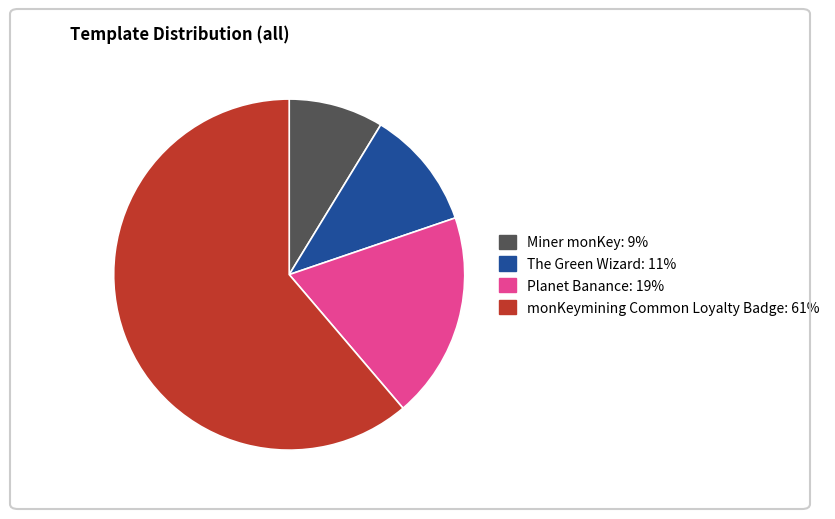

Between Miner monKey and Planet Banance, which is larger?

Planet Banance